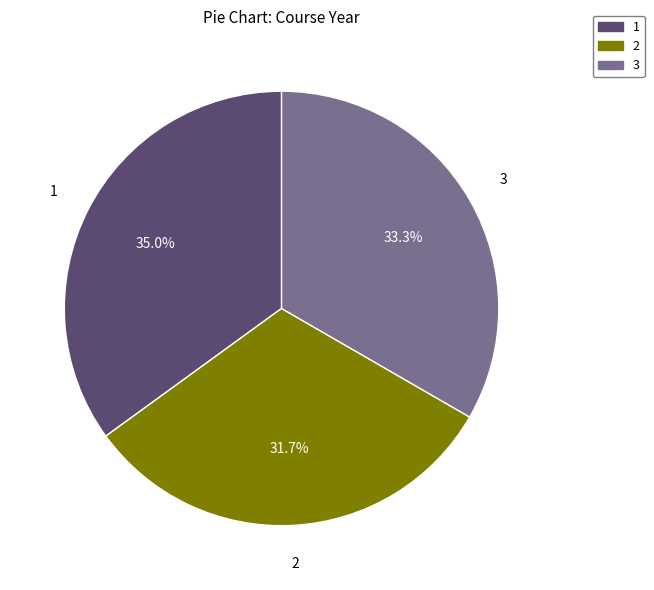

What percentage is NOT represented by 2?

68.3%